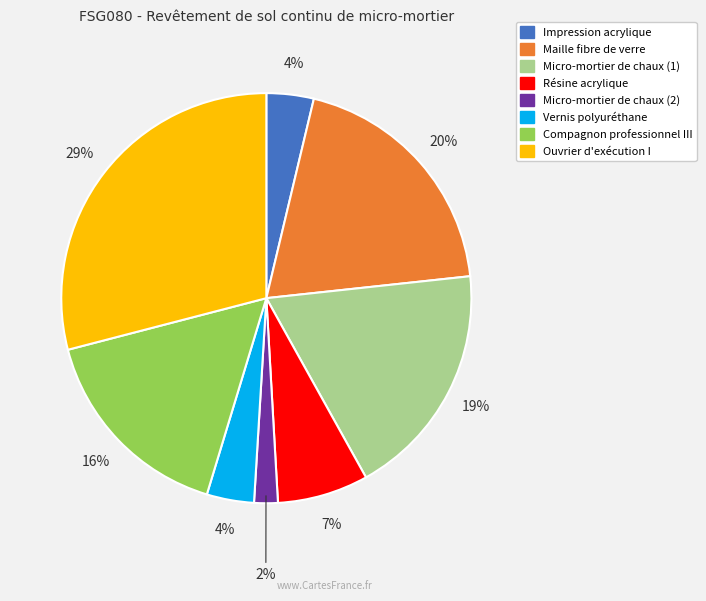

Between Vernis polyuréthane and Maille fibre de verre, which is larger?

Maille fibre de verre